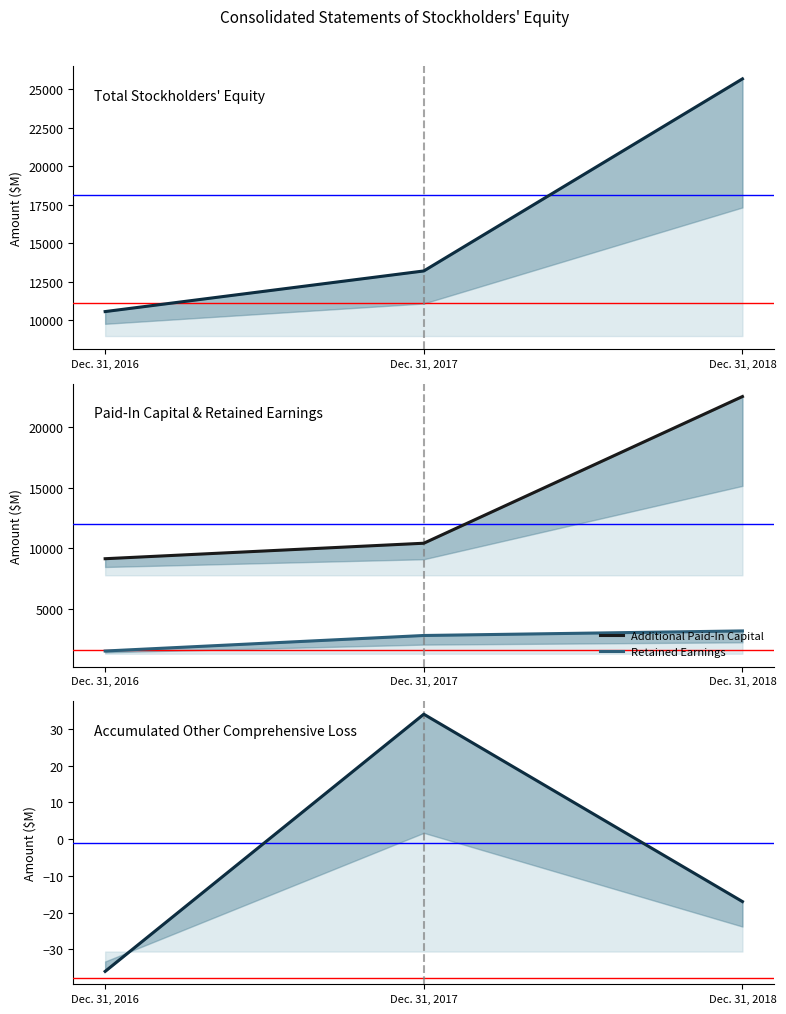

Is it true that Total equals 10578 at Dec. 31, 2016?

True